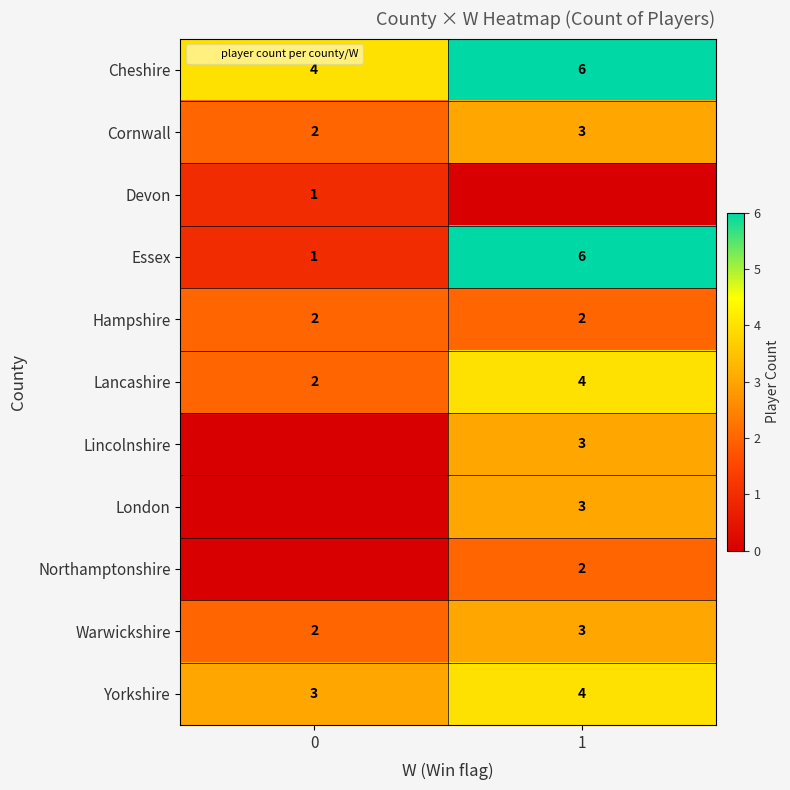

What is the total value across all series at 0?

17